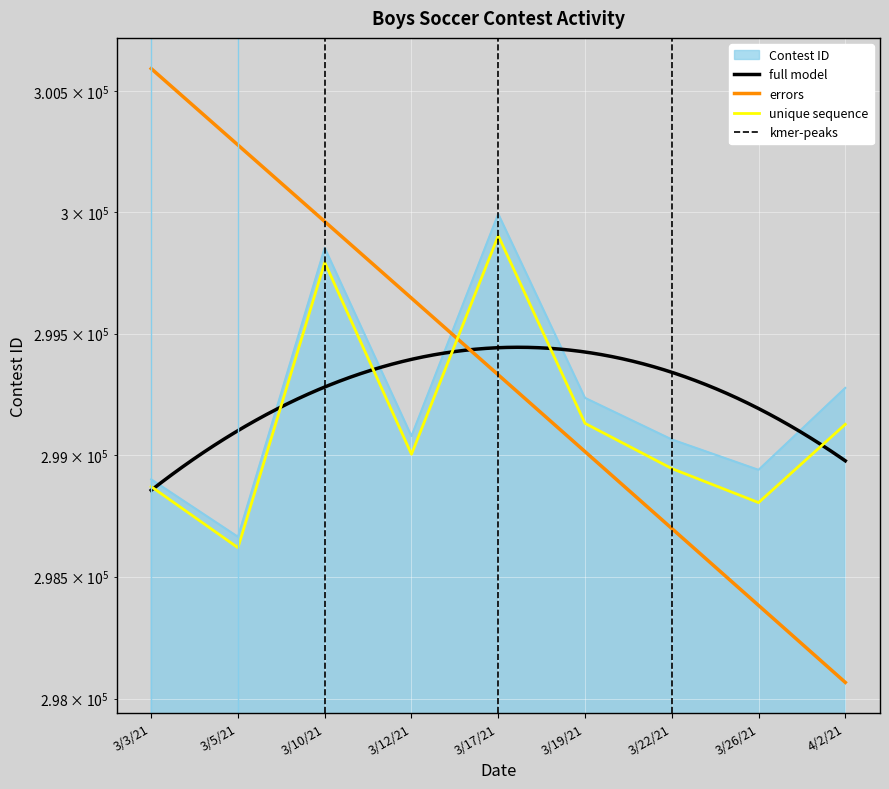

How many points are lower than both their immediate neighbors (excluding endpoints)?

3